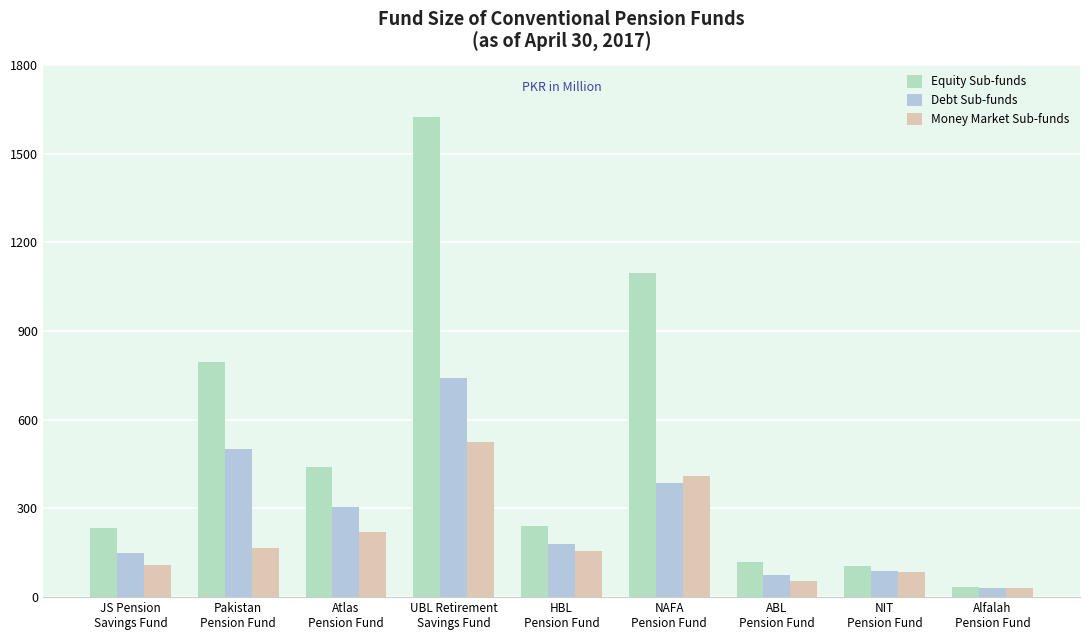

What is the value of the Equity Sub-funds bar at the 2nd from the left?

796.5